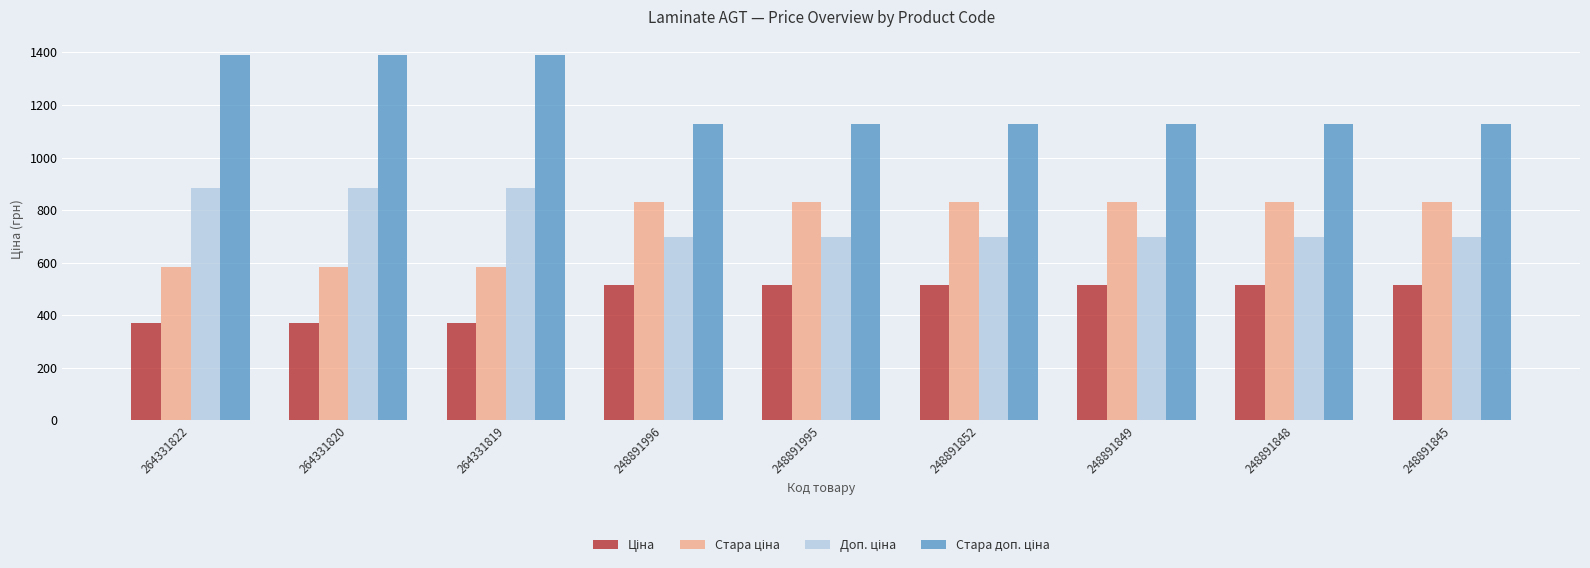

At how many categories does at least one series exceed 1369?

3